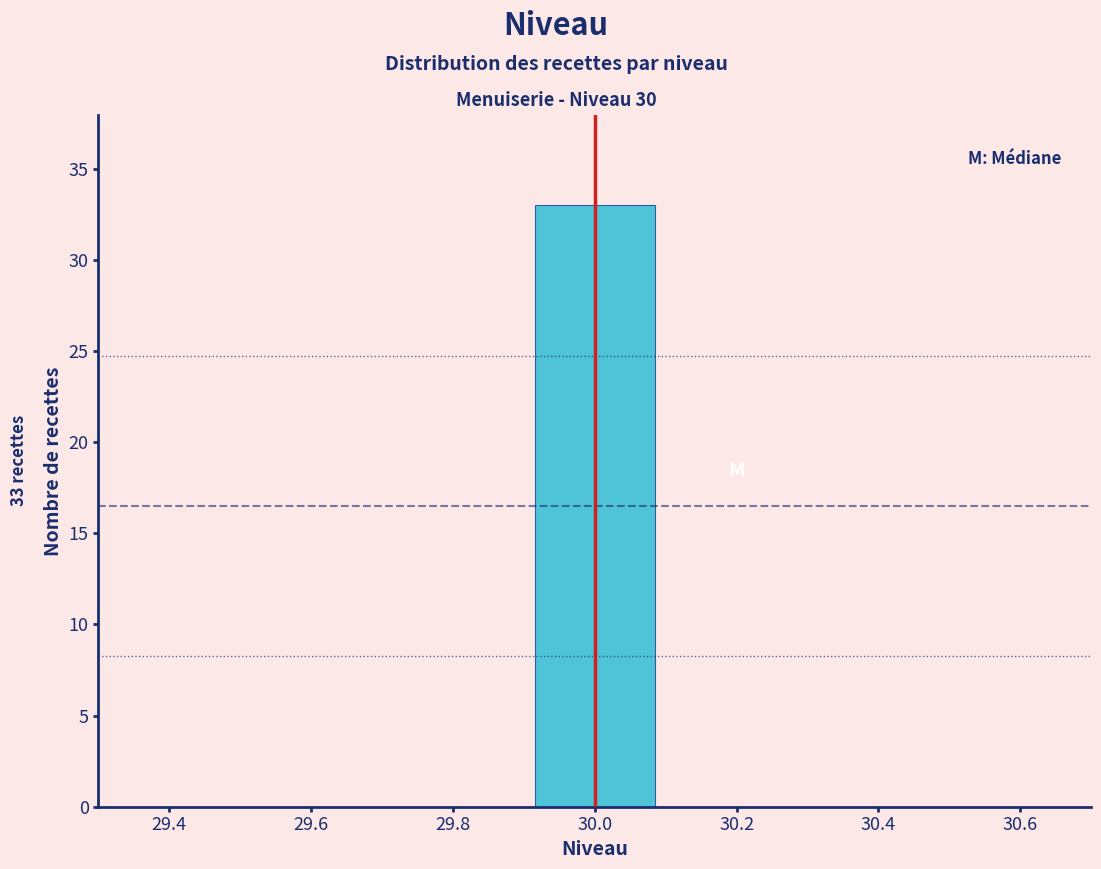

Over which range of the x-axis is the bar tallest?

29.9 to 30.1